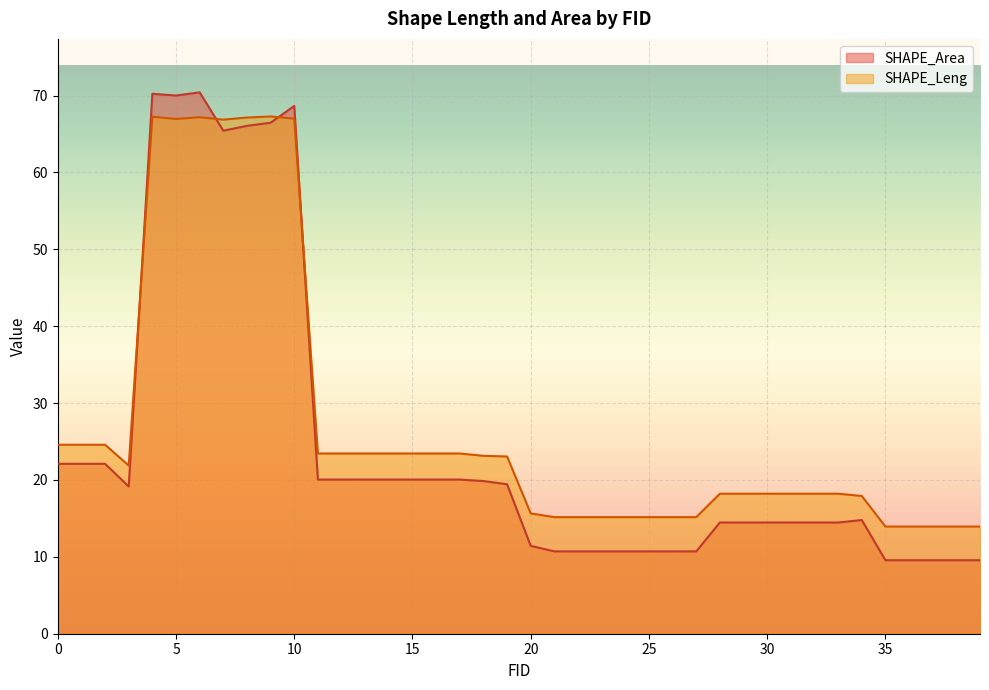

What is the value of the SHAPE_Area point at the 35th from the left?

14.8